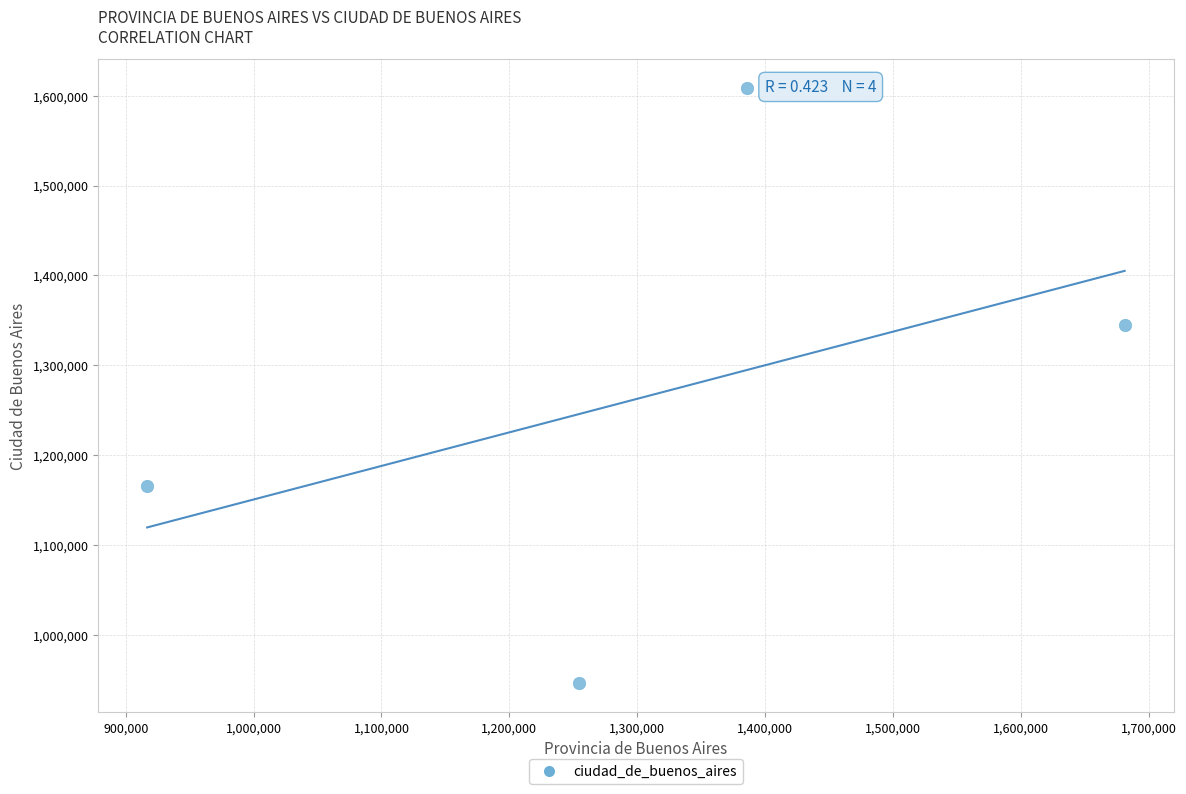

What Y value in the scatter plot is closest to 1277420?

1344883